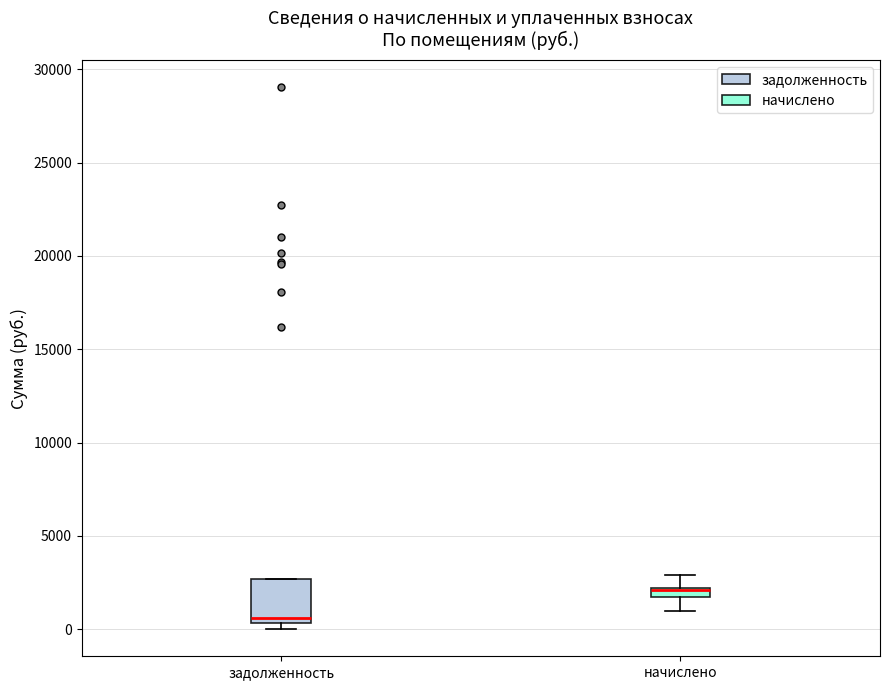

Which box is the tallest, from its lower edge to its upper edge?

задолженность